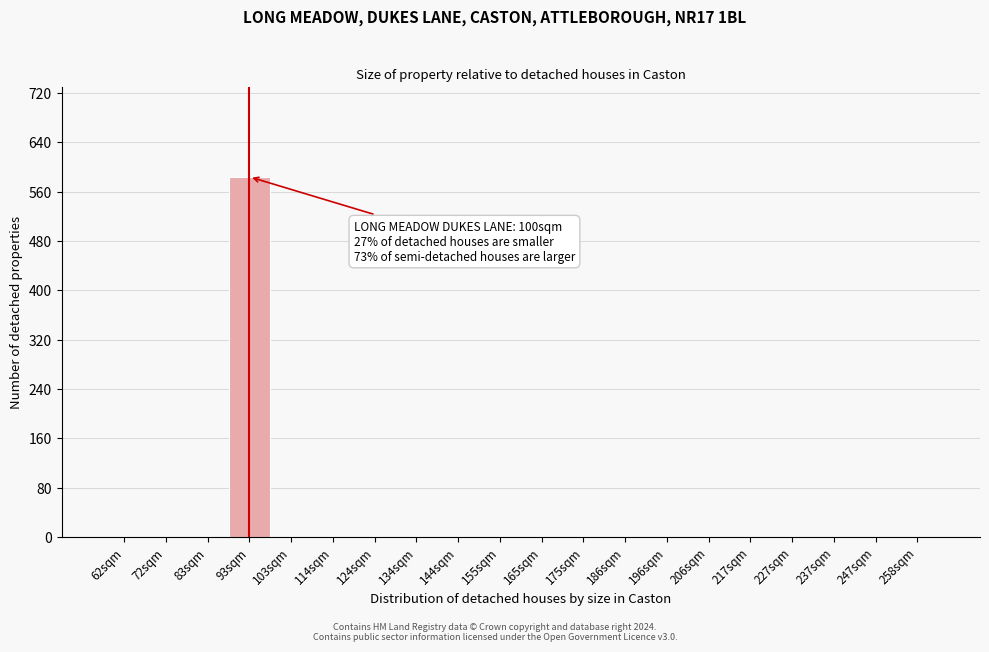

Reading left to right, extract all data points from this chart.

62sqm=0	72sqm=0	83sqm=0	93sqm=584	103sqm=0	114sqm=0	124sqm=0	134sqm=0	144sqm=0	155sqm=0	165sqm=0	175sqm=0	186sqm=0	196sqm=0	206sqm=0	217sqm=0	227sqm=0	237sqm=0	247sqm=0	258sqm=0